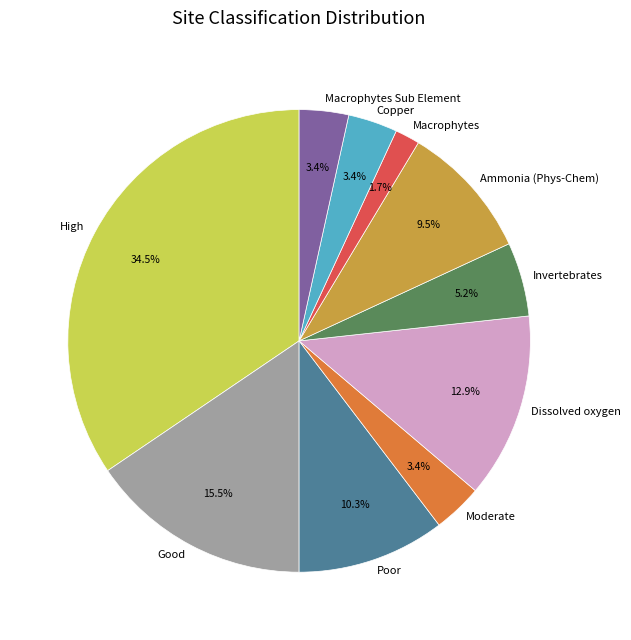

What percentage do Invertebrates and Good together represent?

20.7%